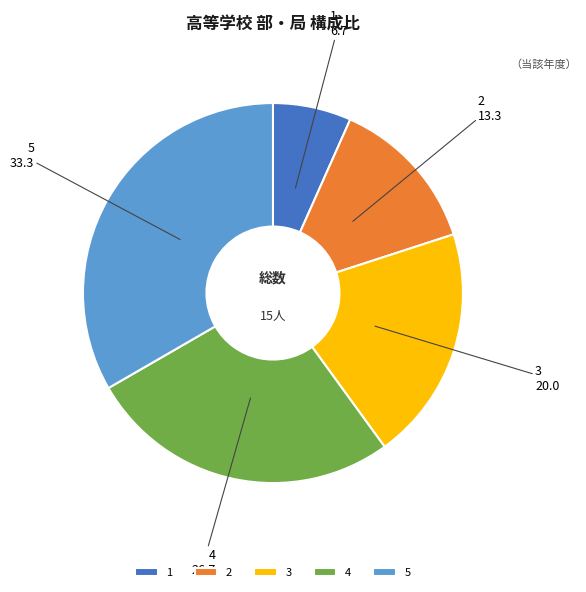

How many slices are in this pie chart?

5